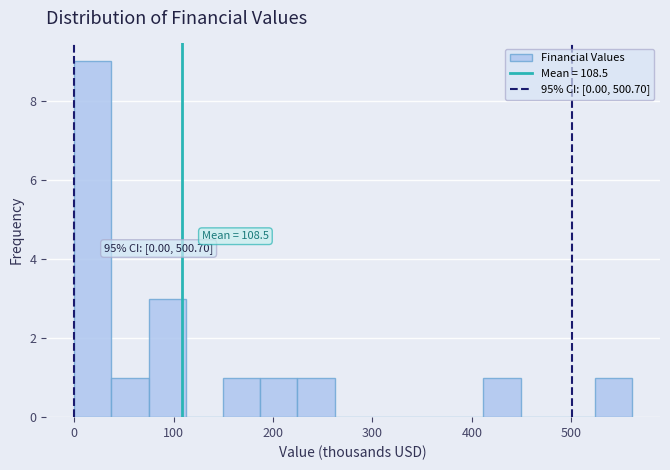

Read against the x-axis, roughly where is the centre of the tallest bar?

20